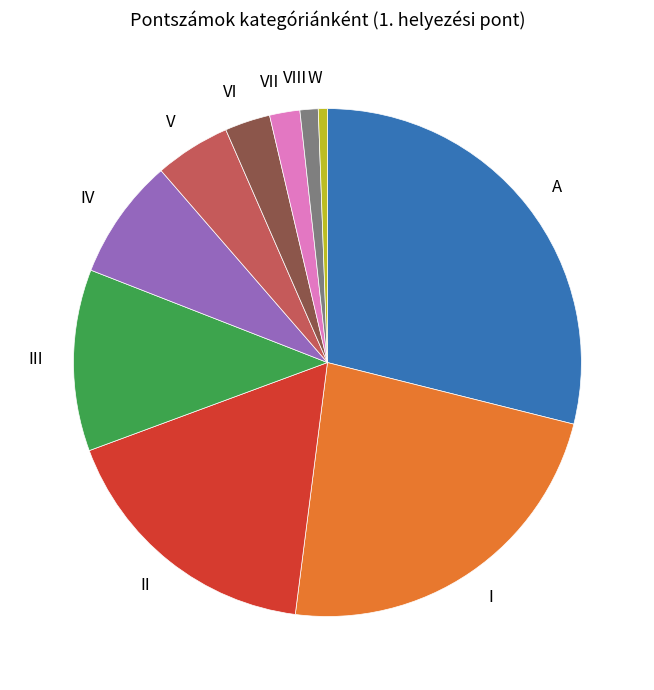

Count the number of slices in the pie.

10